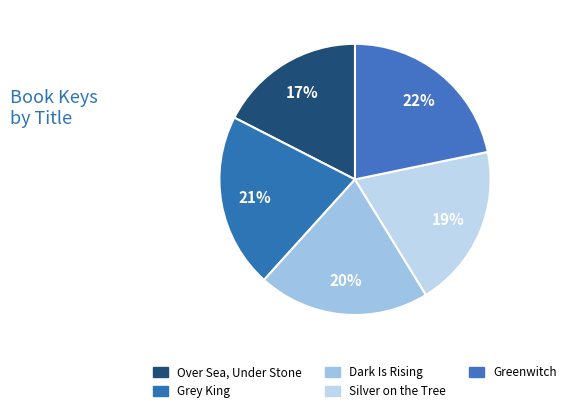

Rank the categories by value from lowest to highest.

Over Sea, Under Stone, Silver on the Tree, Dark Is Rising, Grey King, Greenwitch